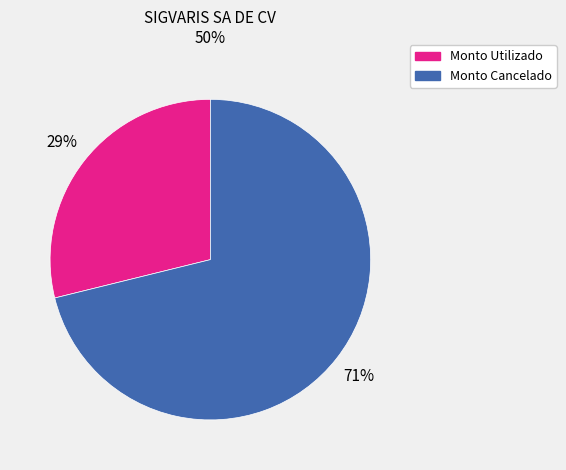

To the nearest percent, what is the average slice percentage?

50%